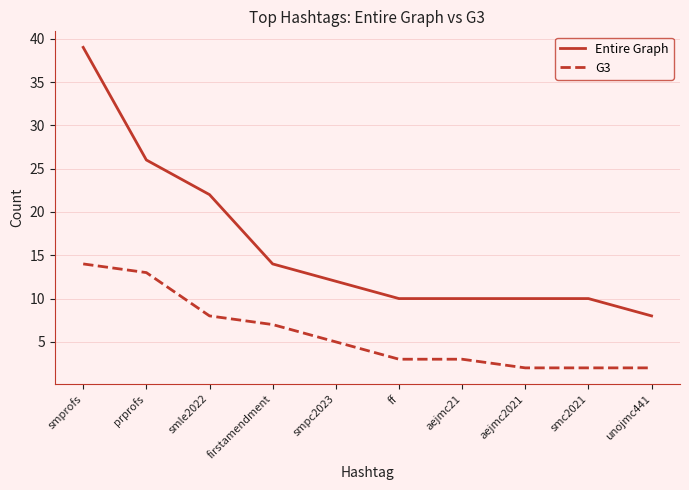

The Entire Graph series shows 8 at unojmc441. True or false?

True